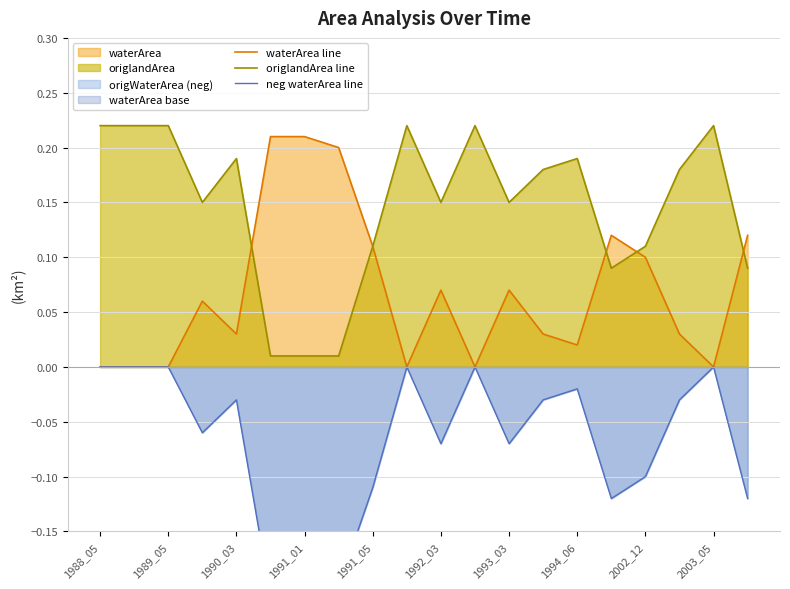

The waterArea line series shows 0.0 at 1988_05. True or false?

True